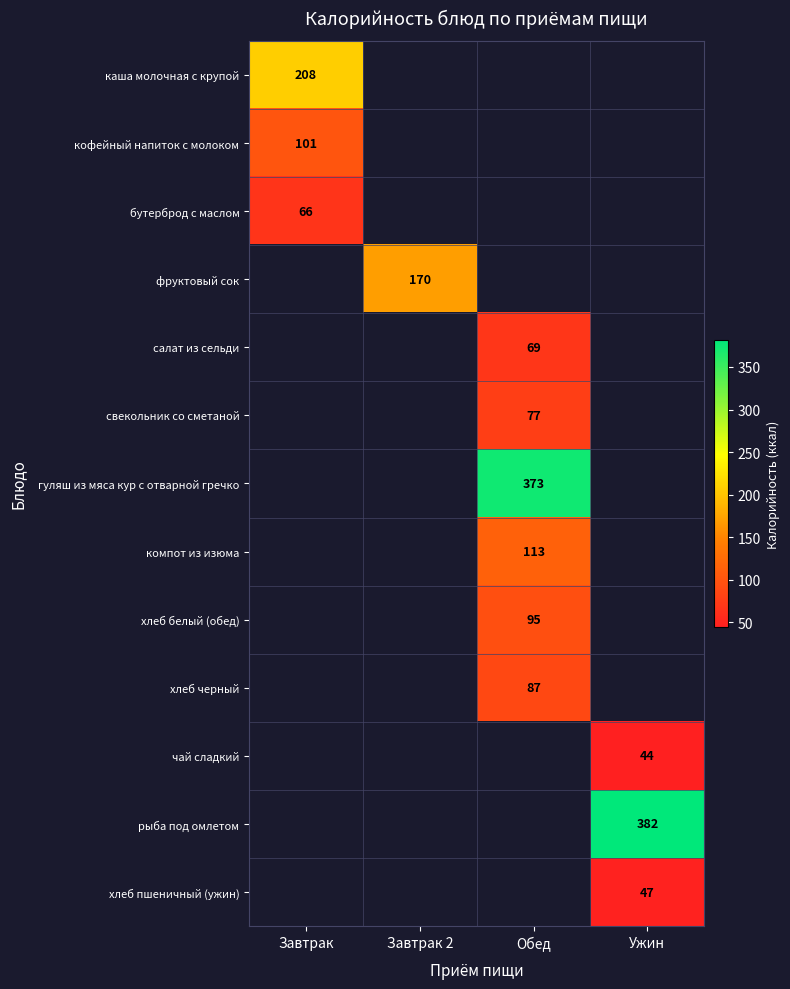

True or false: гуляш из мяса кур с отварной гречко has a value of 95 at Обед.

False